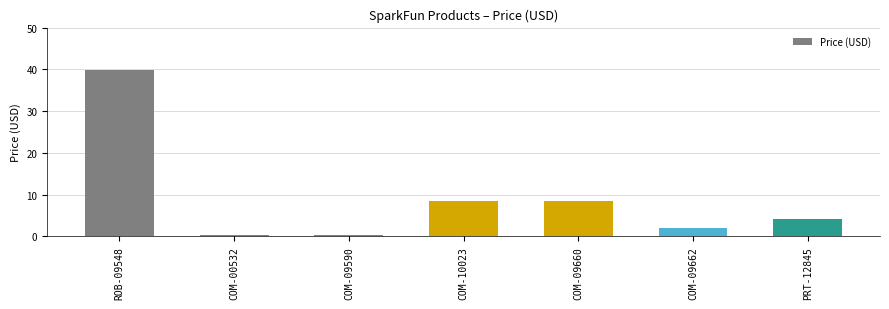

What is the ratio of the value at PRT-12845 to the value at COM-10023?

0.5